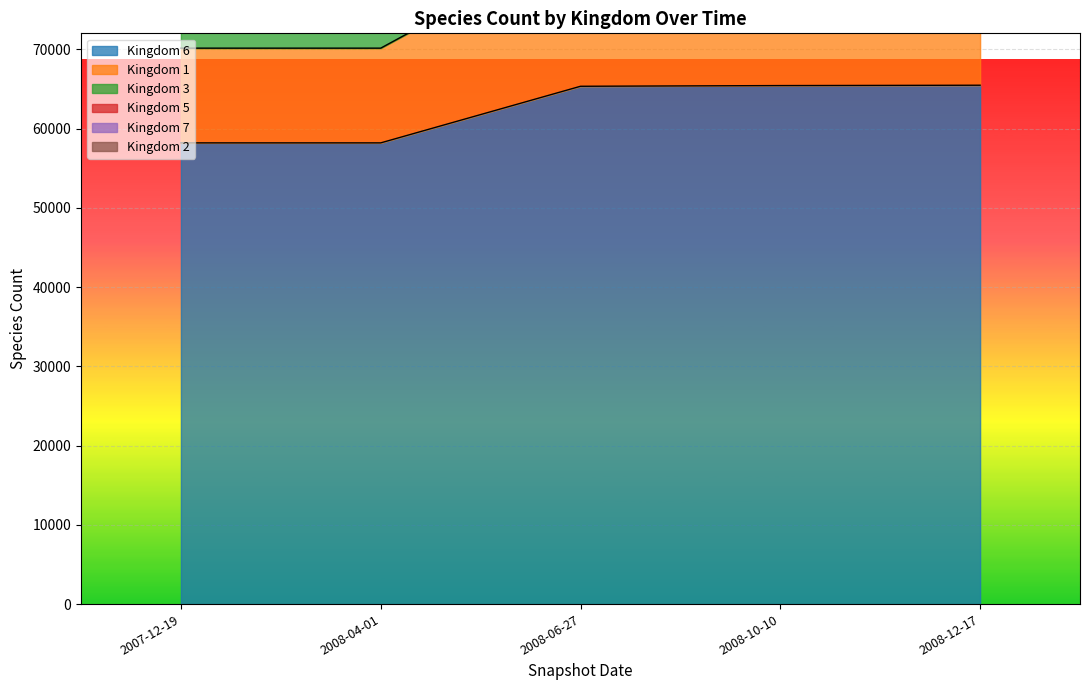

True or false: 3 and 6 intersect in this chart.

False